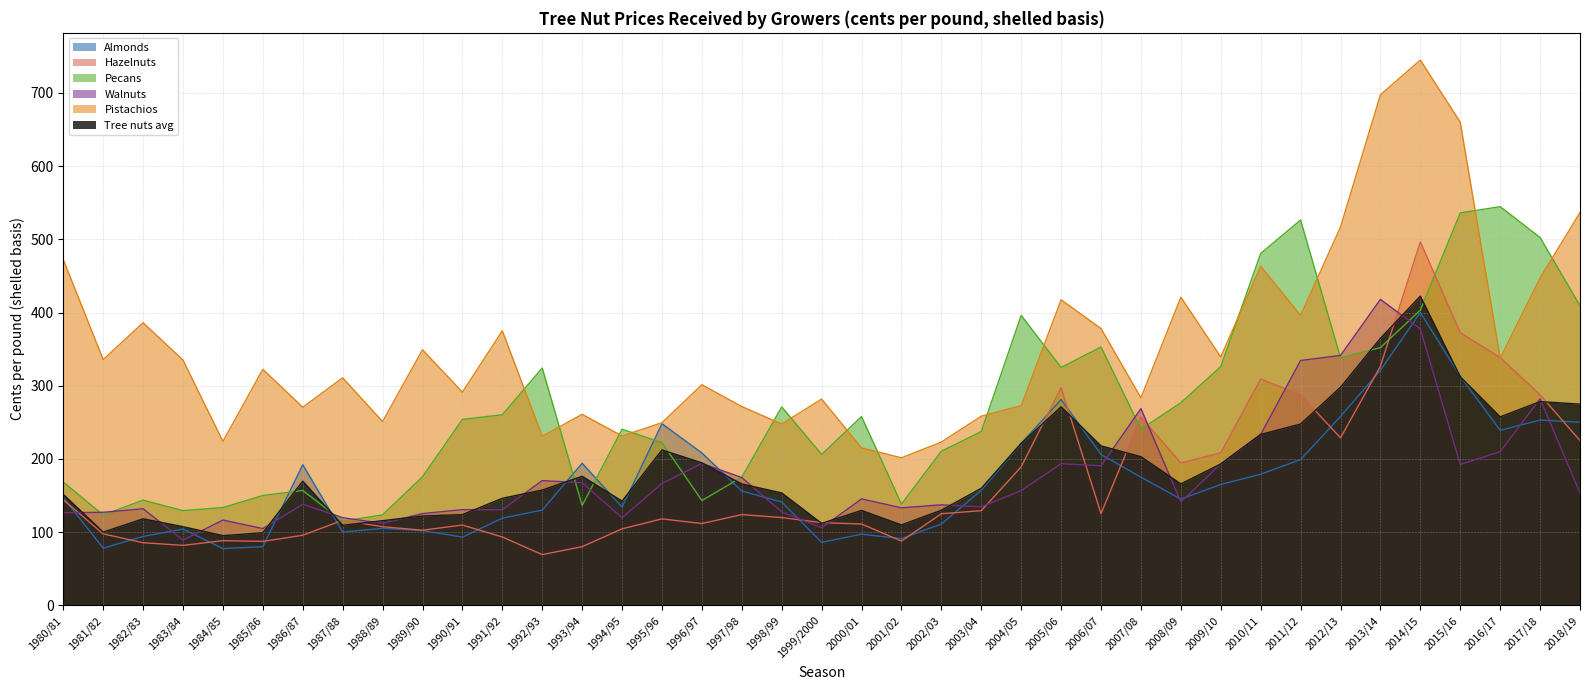

Which series ends up on top after the final intersection of Almonds and Hazelnuts?

Almonds